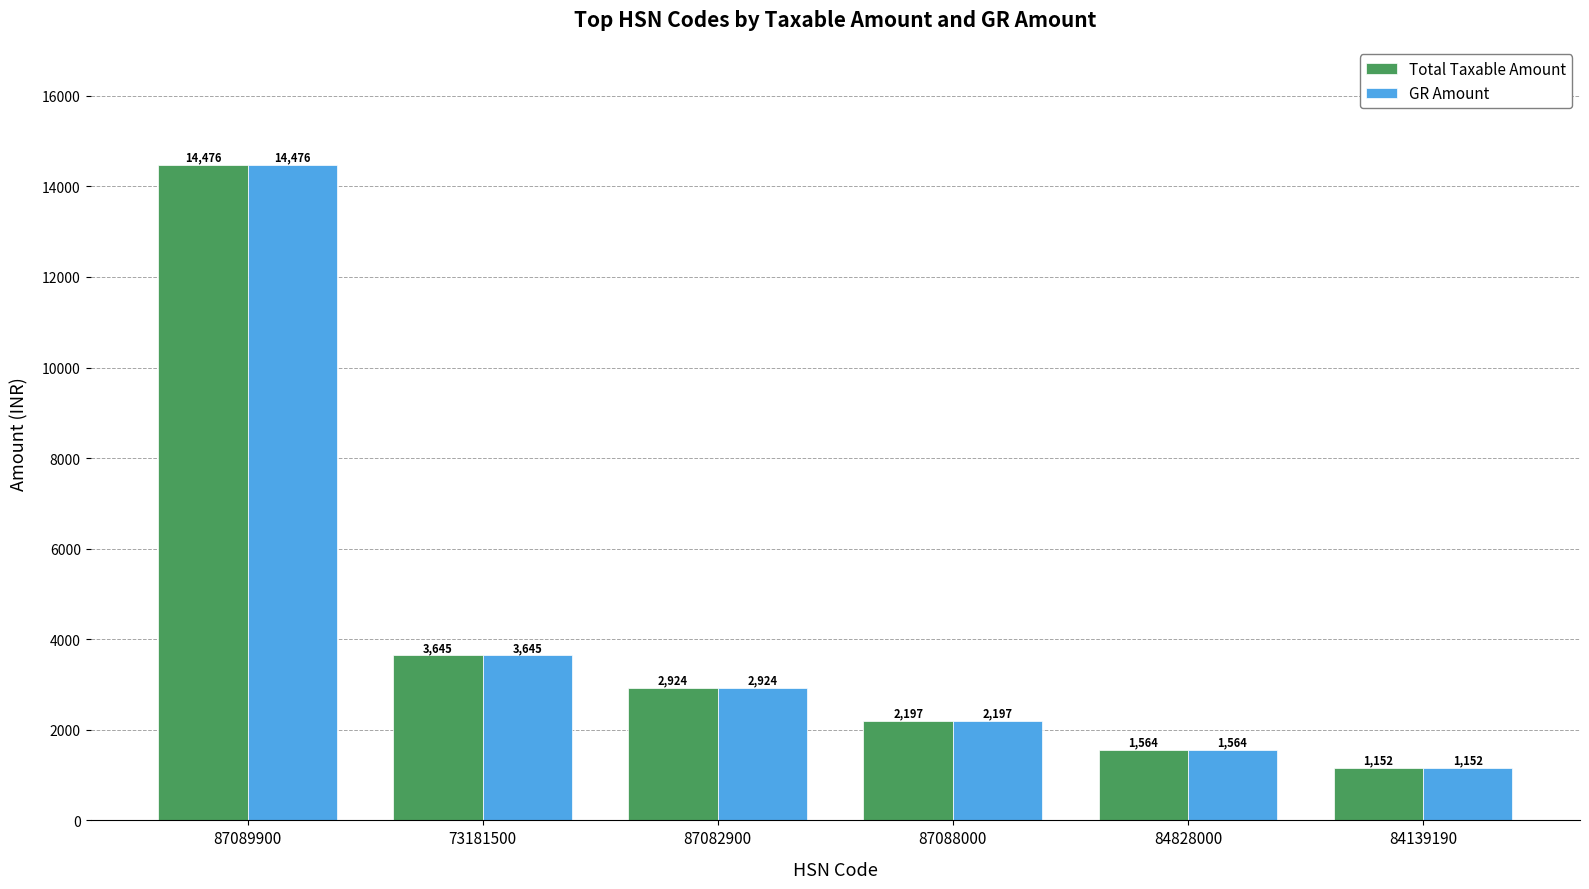

What is the difference between the maximum and minimum values in the GR Amount series?

13323.6